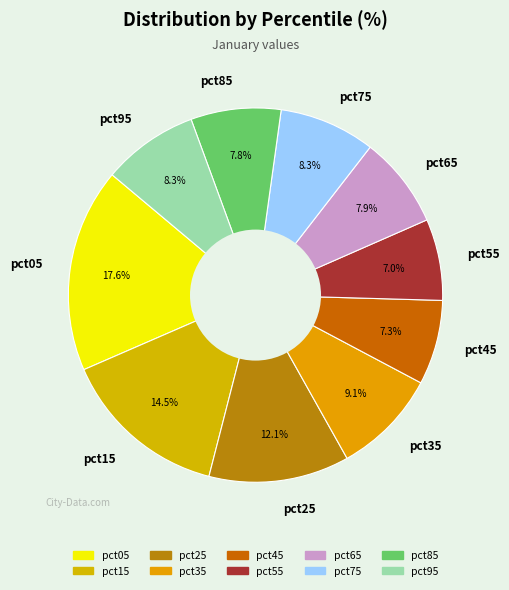

To the nearest percent, what portion does pct05 represent?

18%